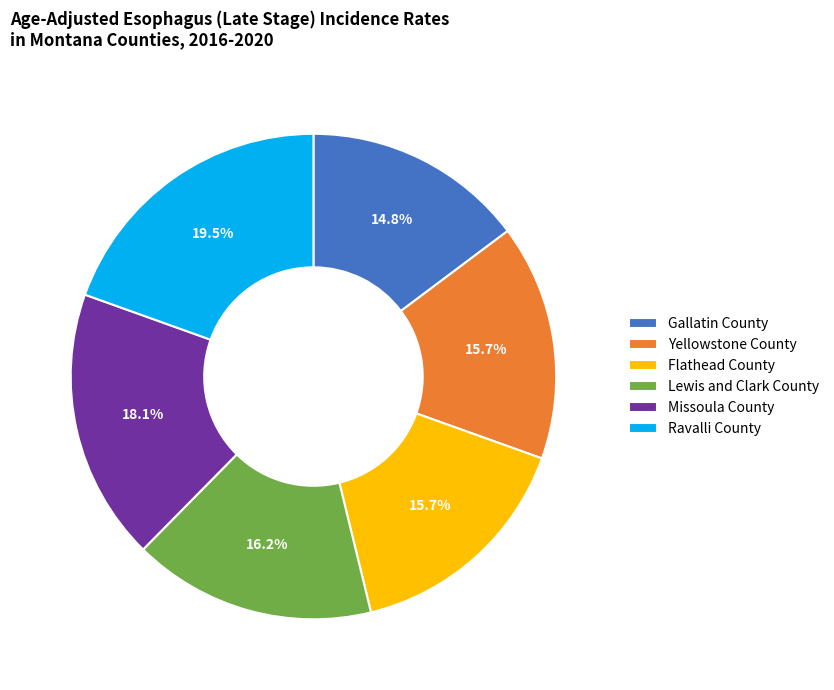

Count the number of slices in the pie.

6